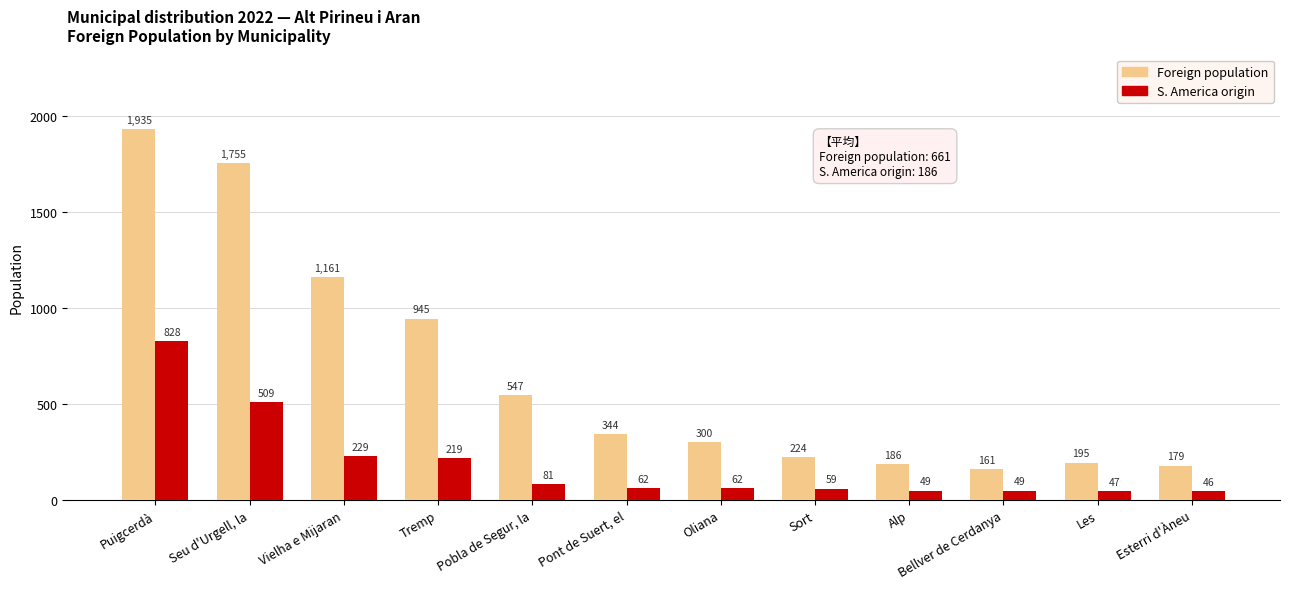

What is the minimum value shown in the chart?

46